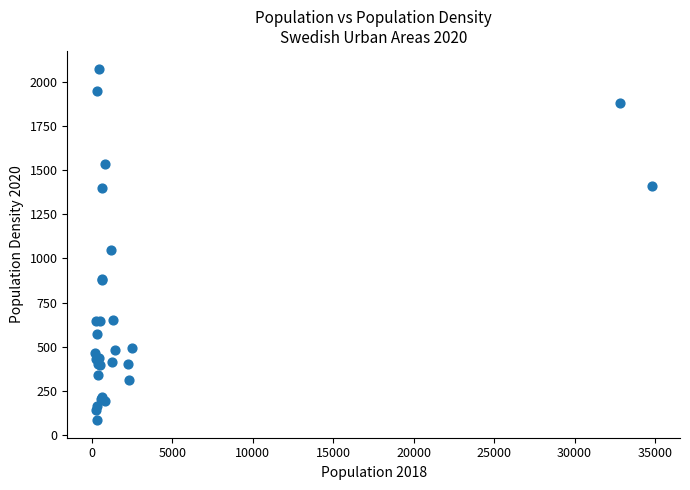

What Y value in the scatter plot is closest to 1080?

1047